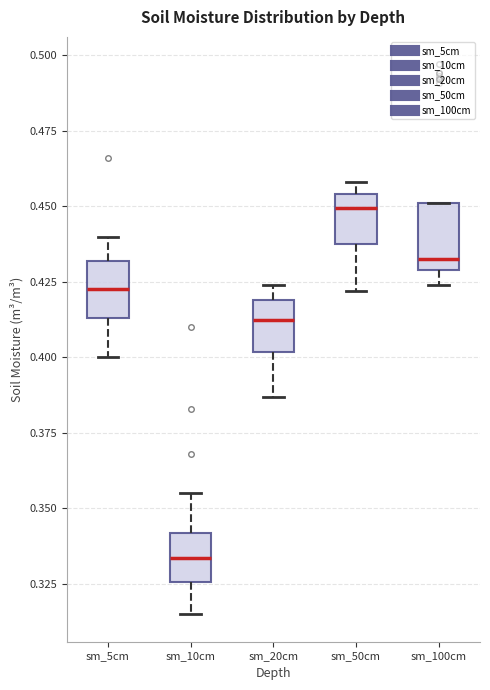

Reading left to right, transcribe this box plot: for each box, give where its median line is, the range the box spans, and where its two whiskers end, as read against the y-axis. The values are not printed on the chart, so give them approximately, as read against the axis.

sm_5cm: median 0.425, box 0.415 to 0.430, whiskers 0.400 to 0.440
sm_10cm: median 0.335, box 0.325 to 0.340, whiskers 0.315 to 0.355
sm_20cm: median 0.415, box 0.400 to 0.420, whiskers 0.385 to 0.425
sm_50cm: median 0.450, box 0.440 to 0.455, whiskers 0.420 to 0.460
sm_100cm: median 0.435, box 0.430 to 0.450, whiskers 0.425 to 0.450